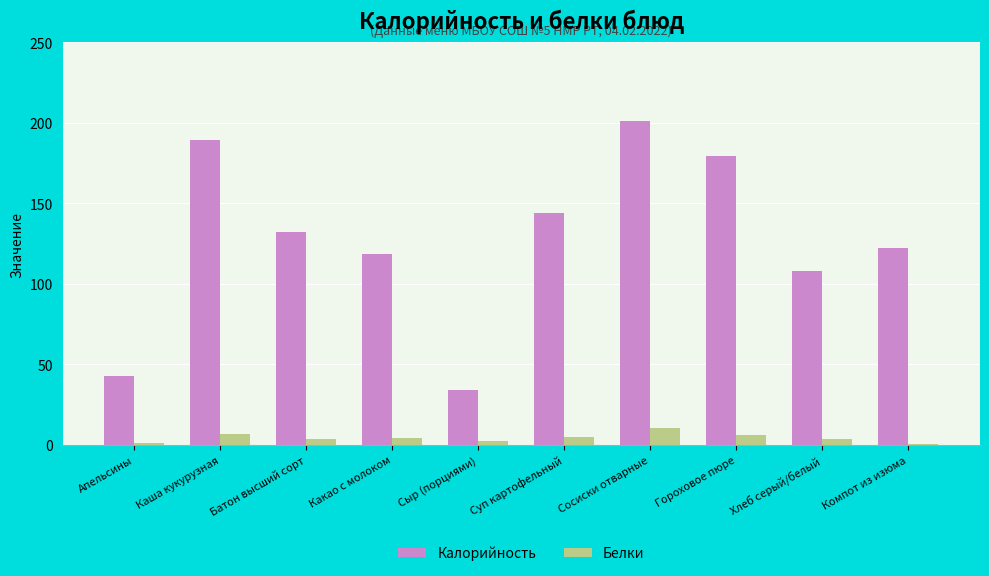

What value does the Калорийность series have at Гороховое пюре?

179.6